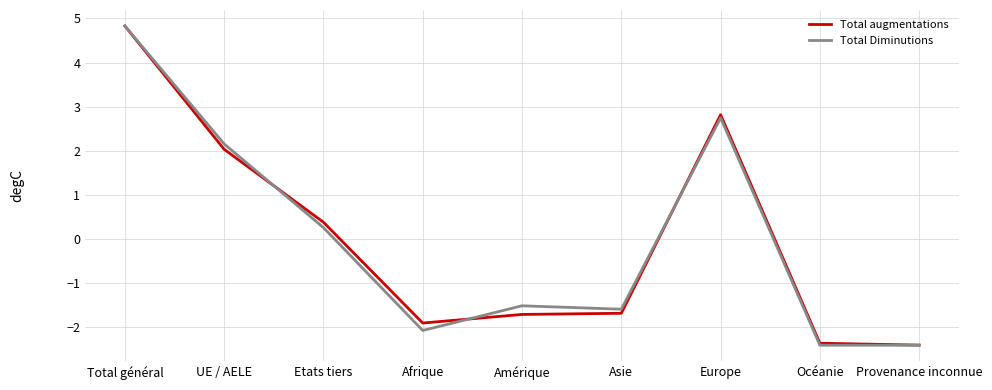

What position from the right is Etats tiers?

7